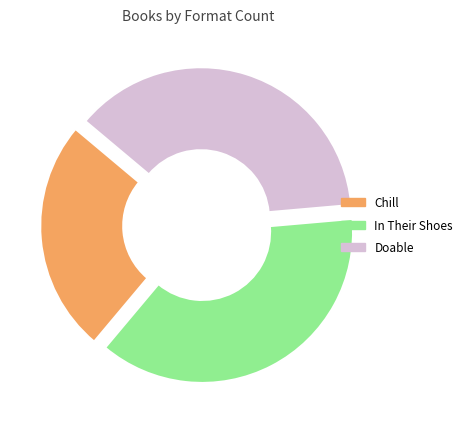

Is there a majority slice in this chart?

No